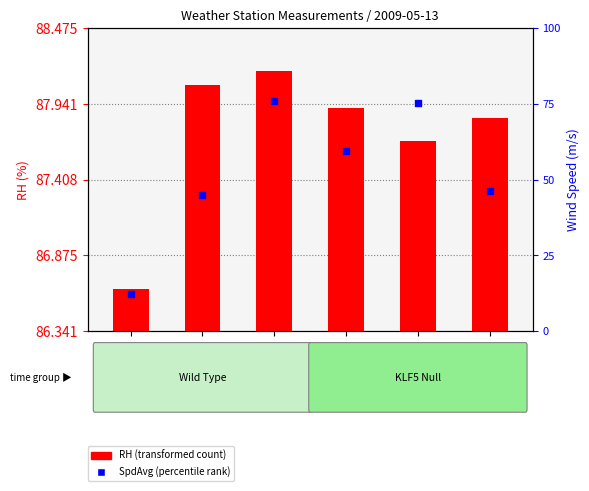

Which series has the largest total across all categories?

RH (transformed count)